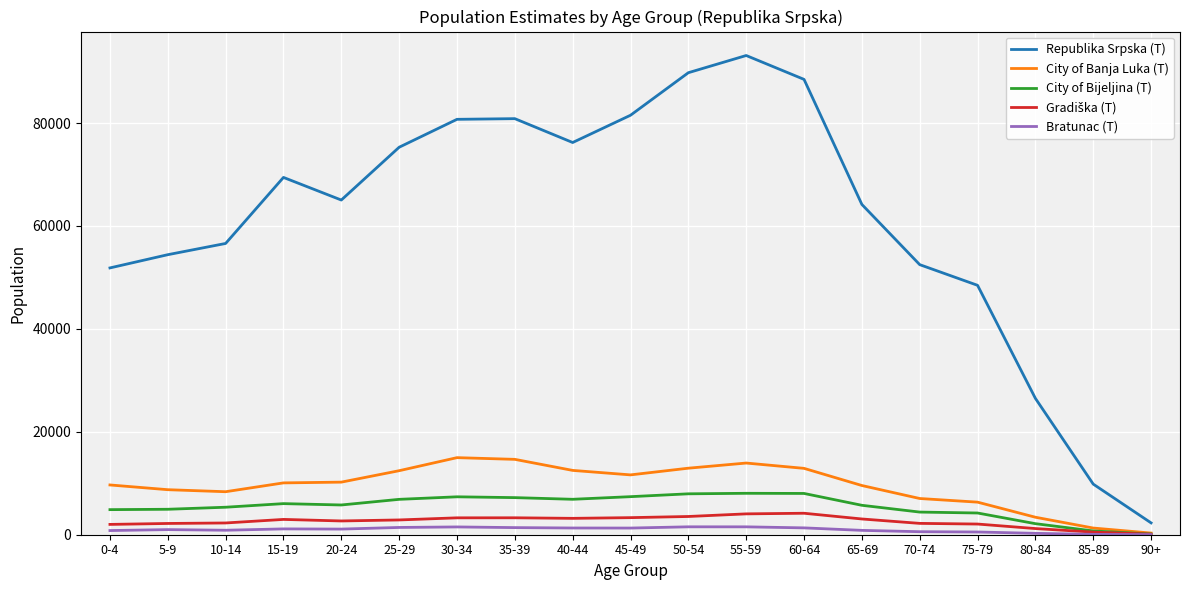

True or false: City of Banja Luka (T) and Republika Srpska (T) cross at least once.

False